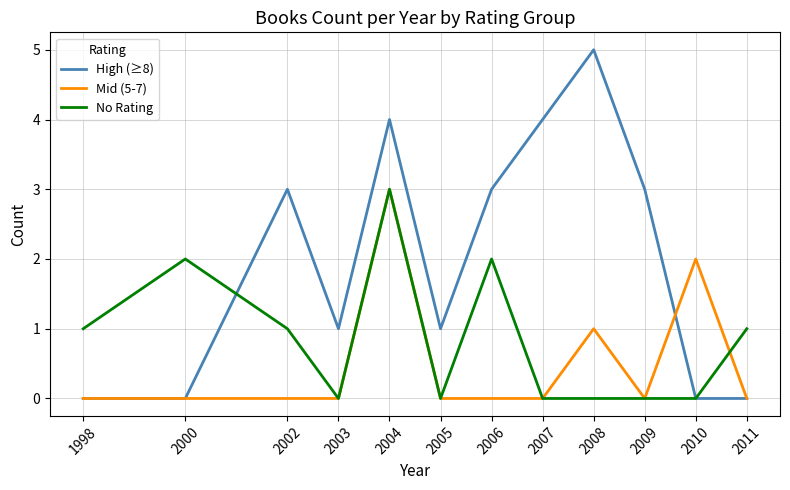

What is the total value across all series at 2008?

6